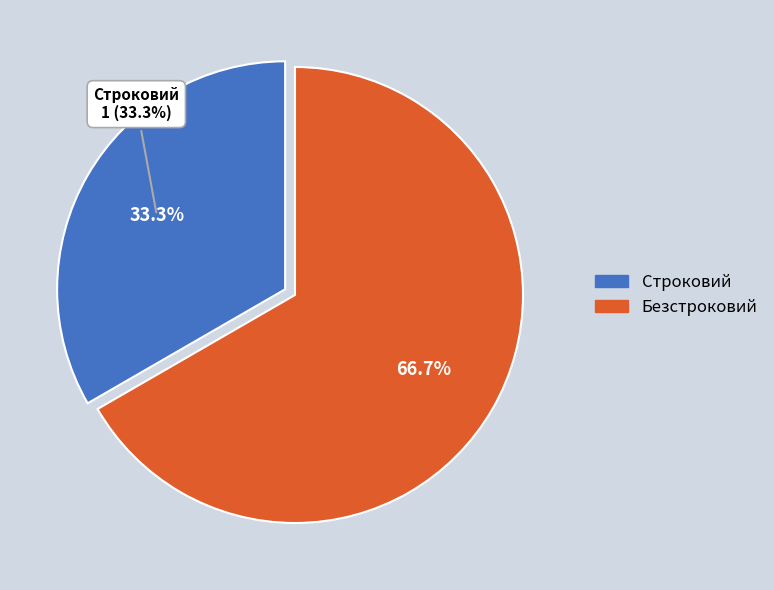

The Безстроковий slice represents 67% of the pie. True or false?

True